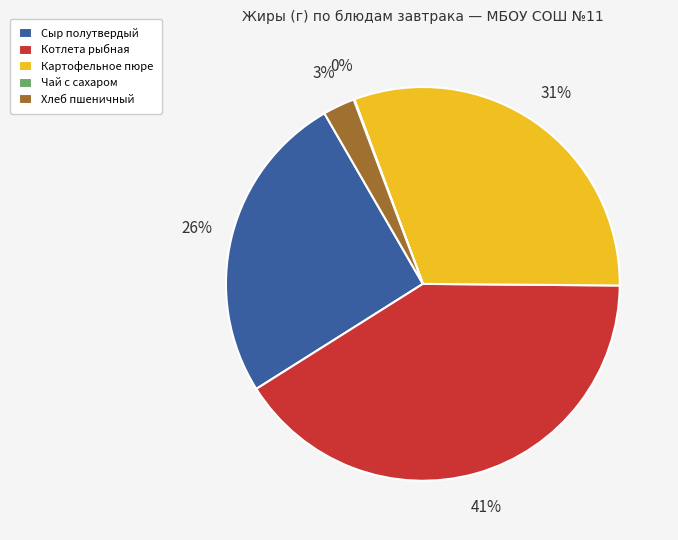

Between Котлета рыбная and Хлеб пшеничный, which is larger?

Котлета рыбная